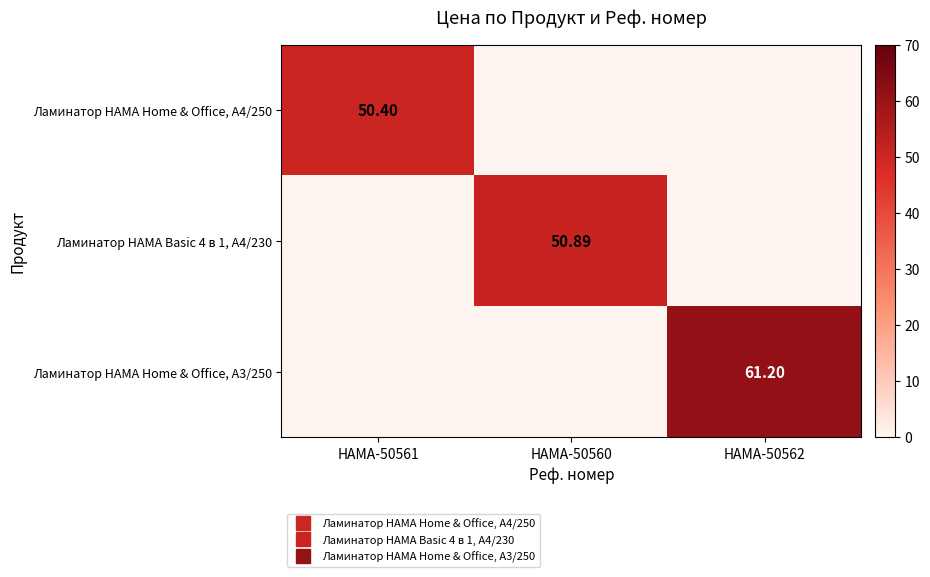

Which series has the largest range (max minus min)?

Ламинатор HAMA Home & Office, A3/250